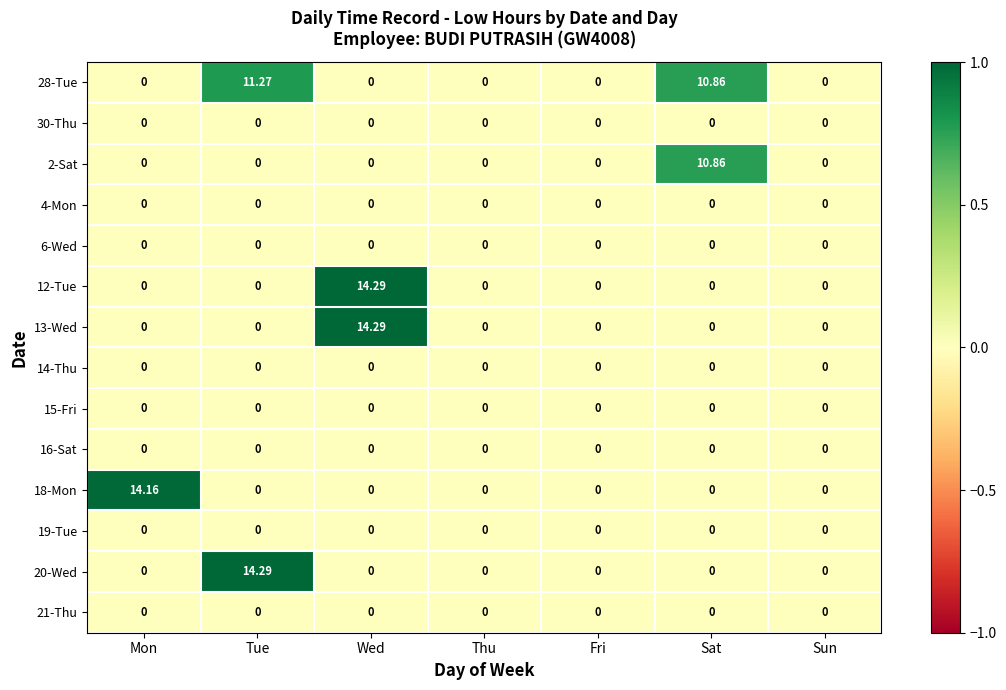

At which category is the sum across all series the highest?

Wed